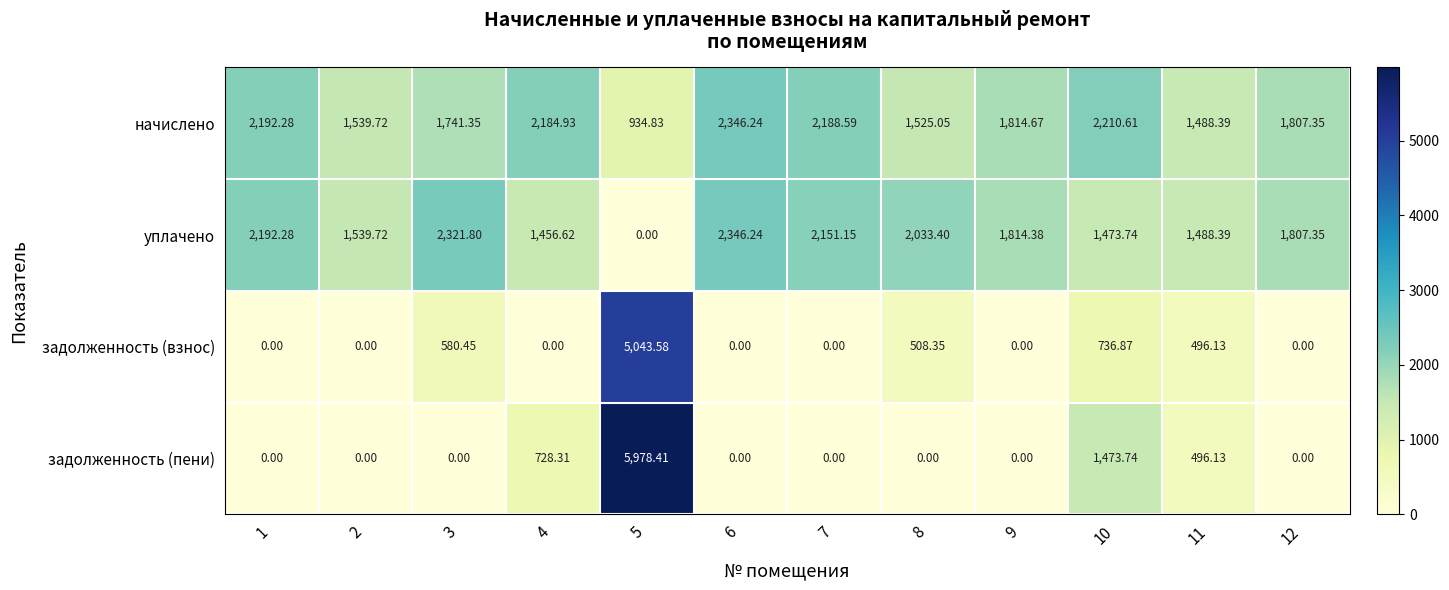

How many categories are shown in the chart?

12